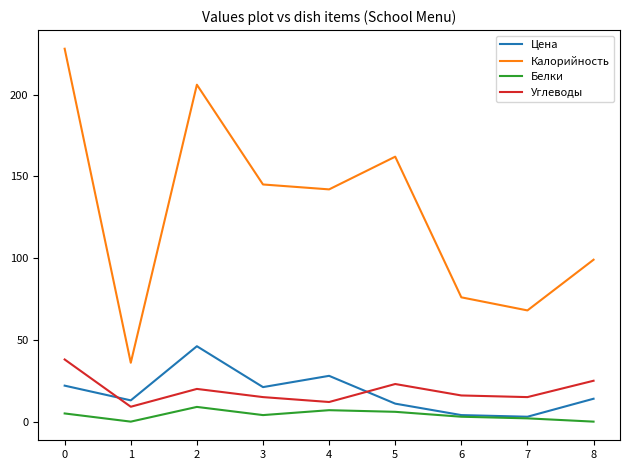

The value of Белки at 6 is 3.0. True or false?

True